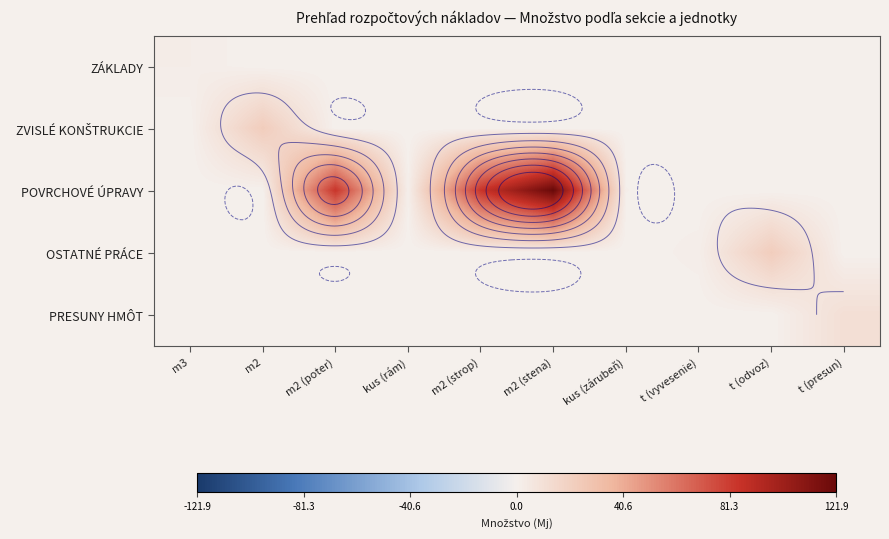

Is the value of POVRCHOVÉ ÚPRAVY at m3 greater than the value of ZÁKLADY at kus (rám)?

No